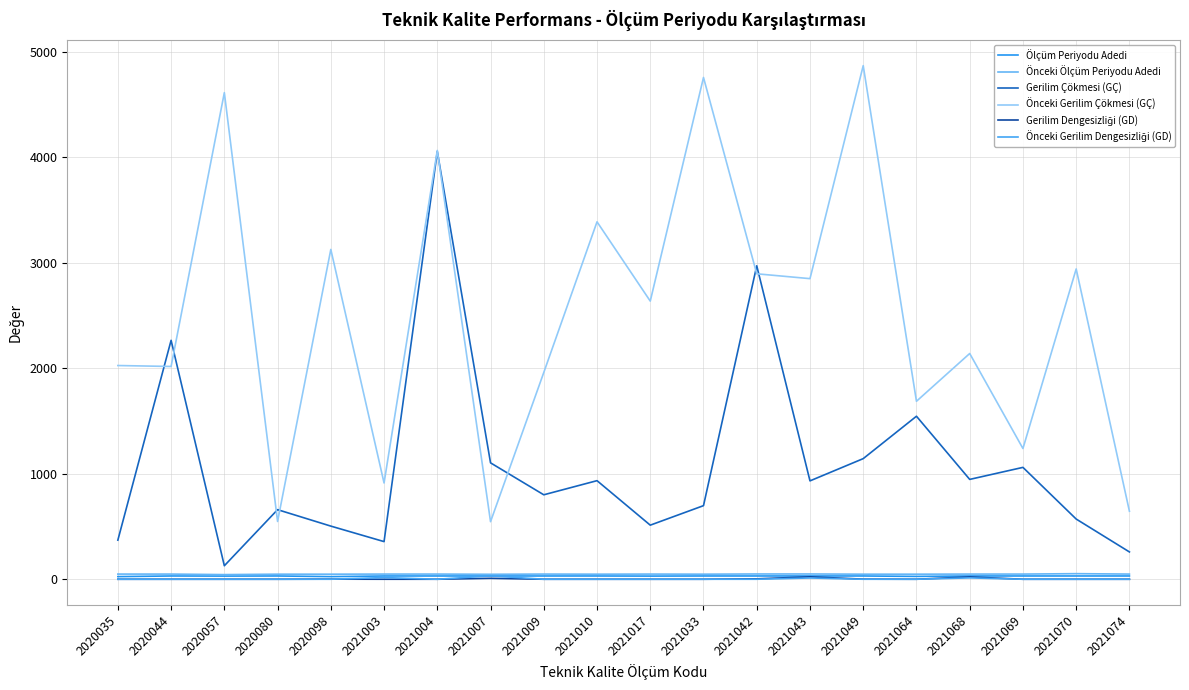

How many categories are shown in the chart?

20